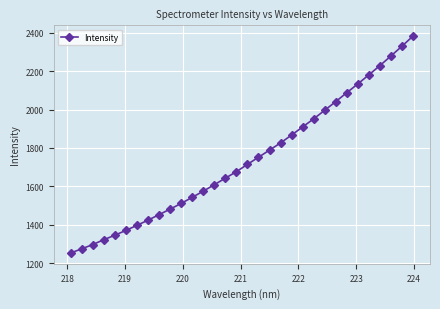

Is this an area chart (filled region under the line)?

No